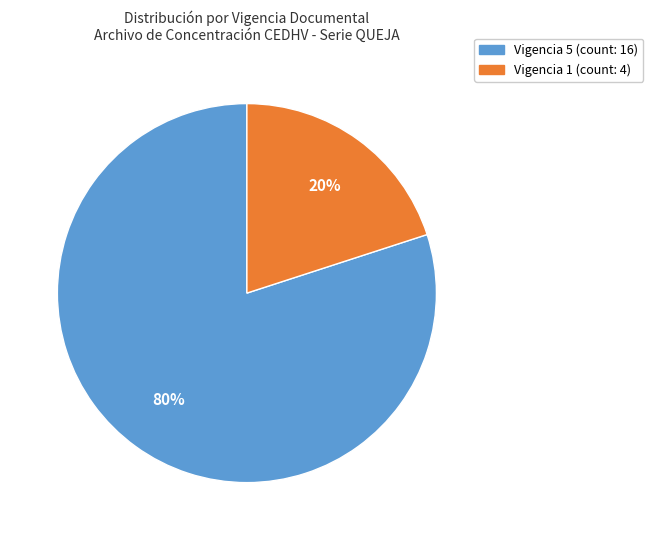

Is there any slice that represents more than half of the pie?

Yes